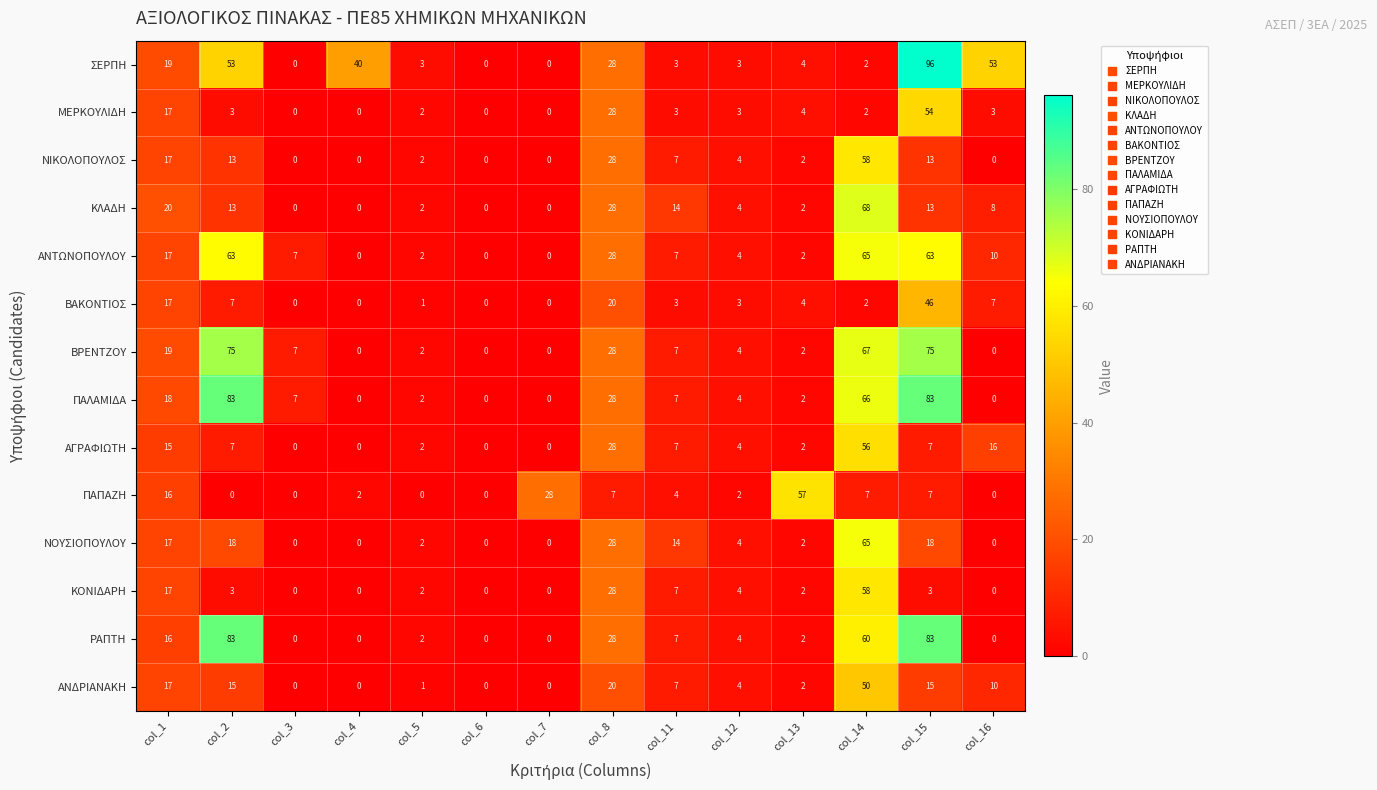

Which series has the widest spread of values?

ΣΕΡΠΗ